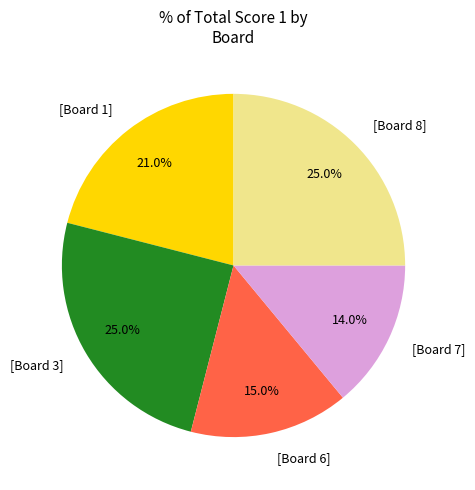

How many segments does this pie chart have?

5